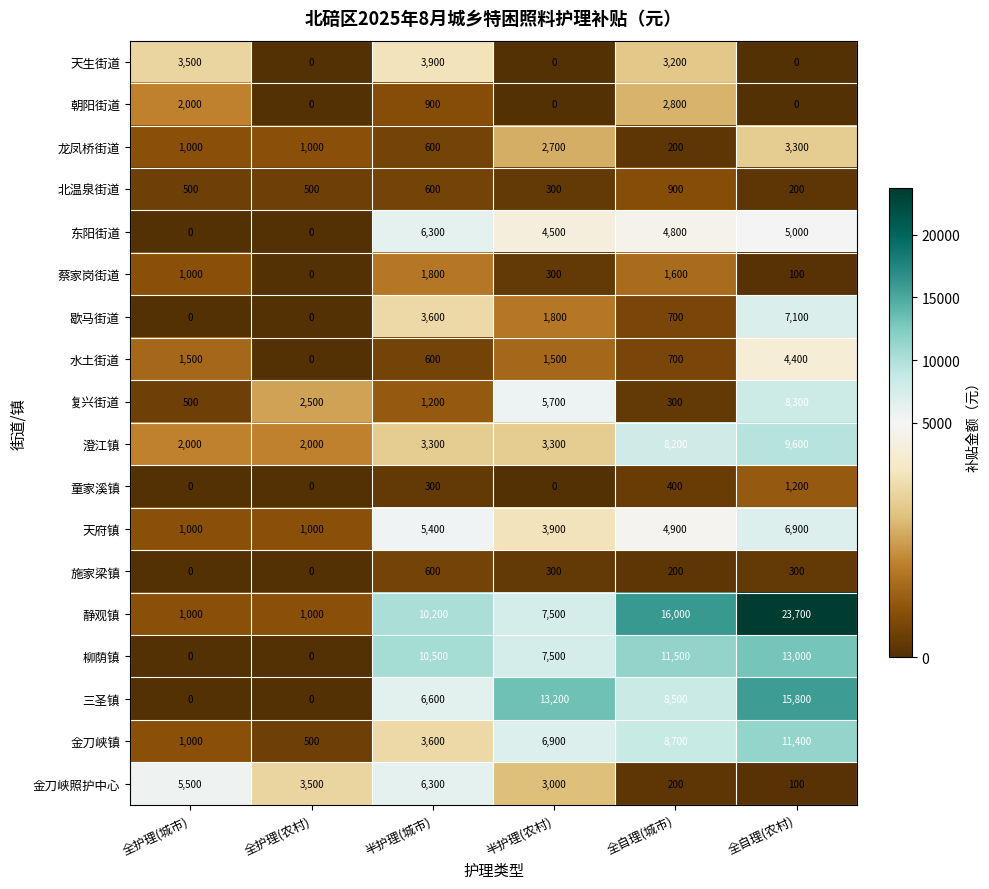

What is the difference between the maximum and minimum values in the 静观镇 series?

22700